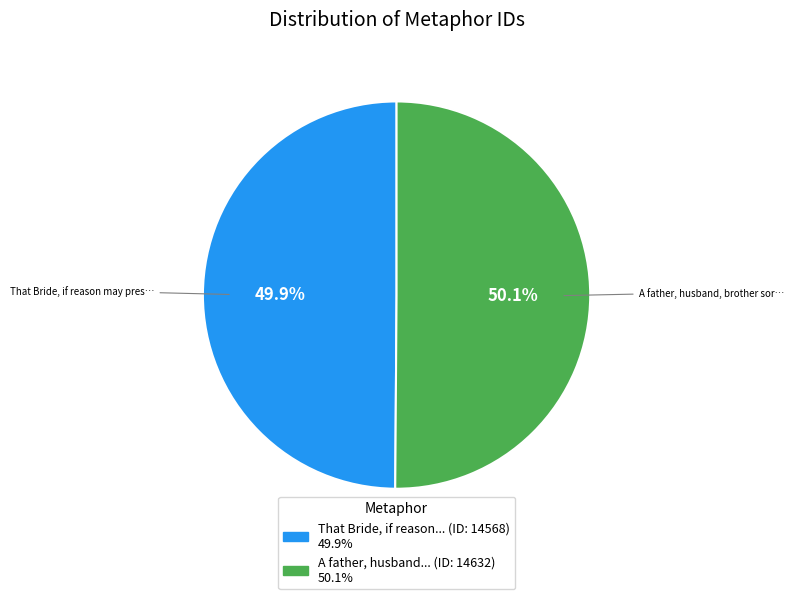

Does any single category account for the majority?

Yes